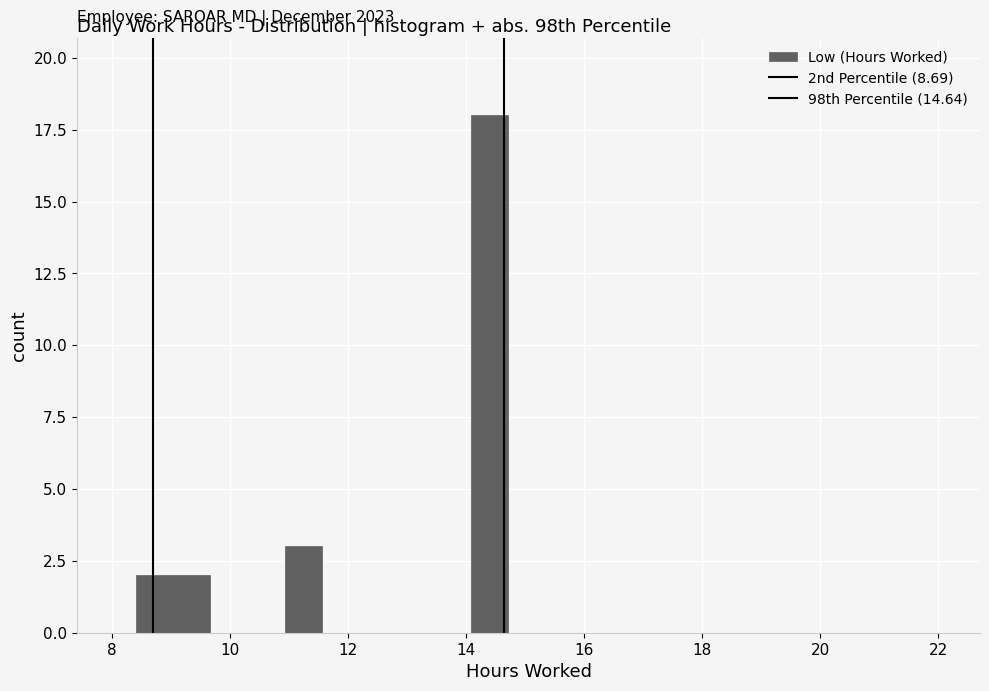

Read against the x-axis, roughly where is the centre of the tallest bar?

14.4